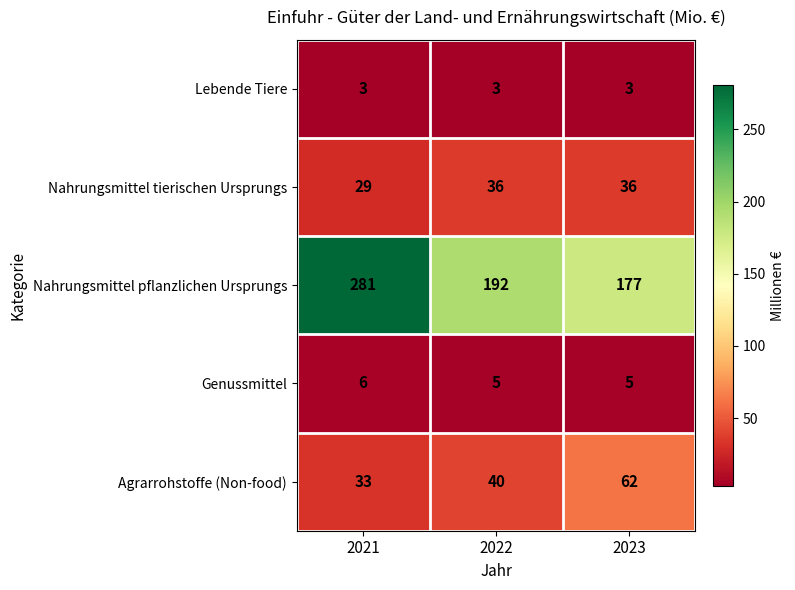

At how many categories does at least one series exceed 145?

3